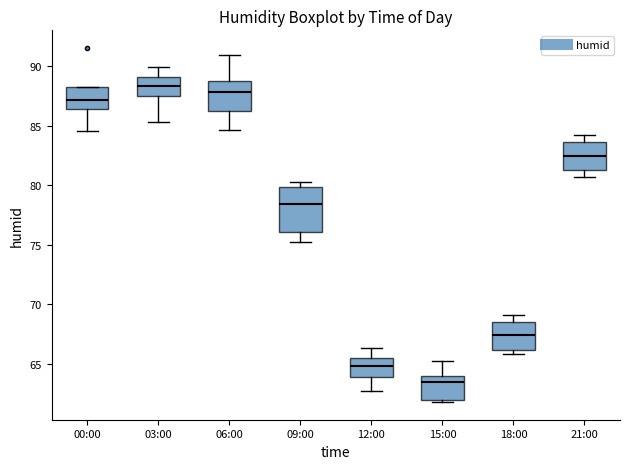

Which box is the tallest, from its lower edge to its upper edge?

09:00